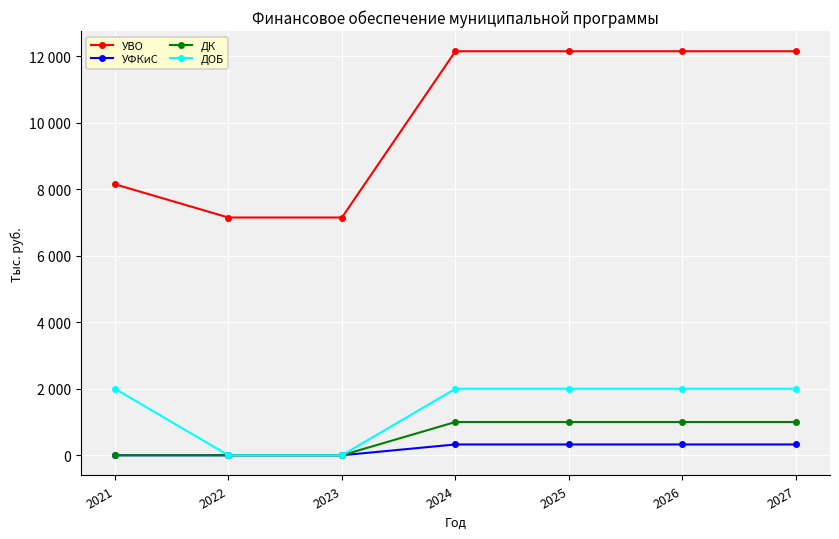

Does the chart have visible grid lines?

Yes